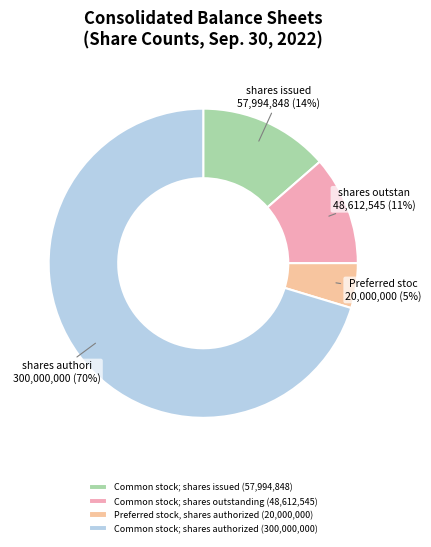

Which slice is the largest?

Common stock; shares authorized